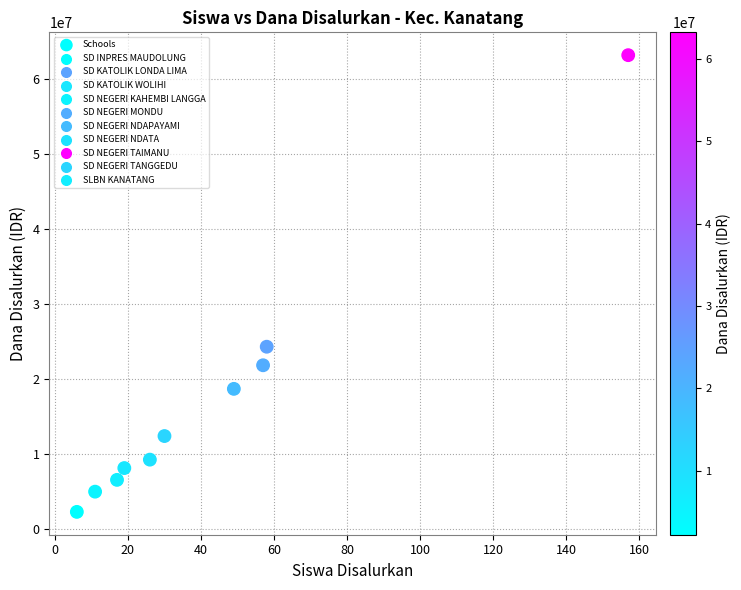

What is the range of Y values (max minus min)?

60975000